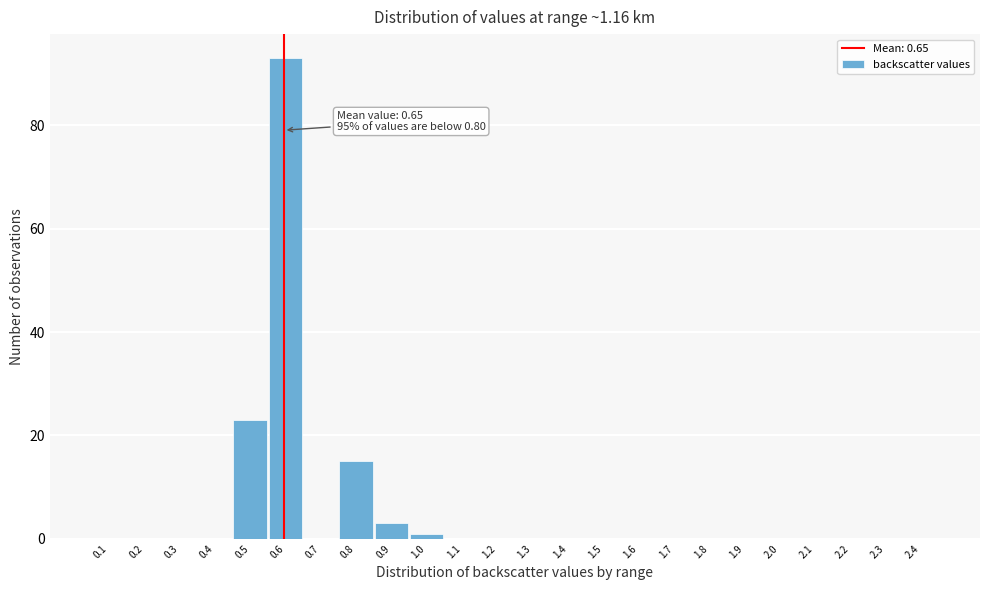

Reading left to right, what are all the values shown in this chart?

0.1=0	0.2=0	0.3=0	0.4=0	0.5=23	0.6=93	0.7=0	0.8=15	0.9=3	1.0=1	1.1=0	1.2=0	1.3=0	1.4=0	1.5=0	1.6=0	1.7=0	1.8=0	1.9=0	2.0=0	2.1=0	2.2=0	2.3=0	2.4=0